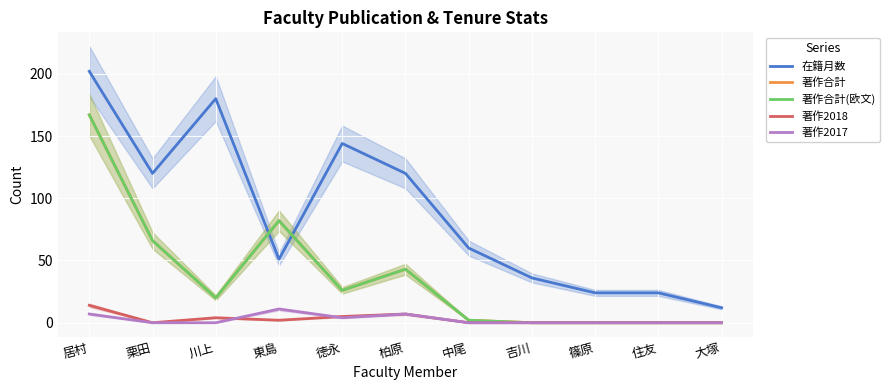

What is the label of the 1st point from the right?

大塚